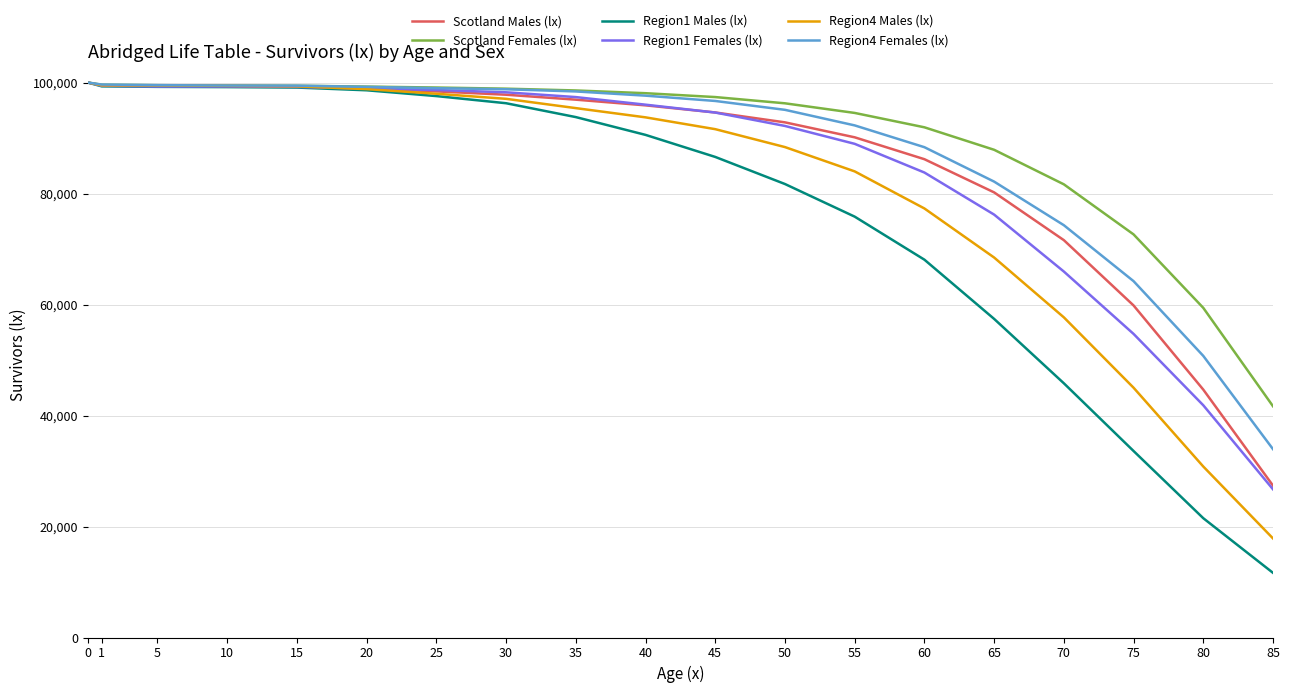

Does the chart display data point markers on the line(s)?

No